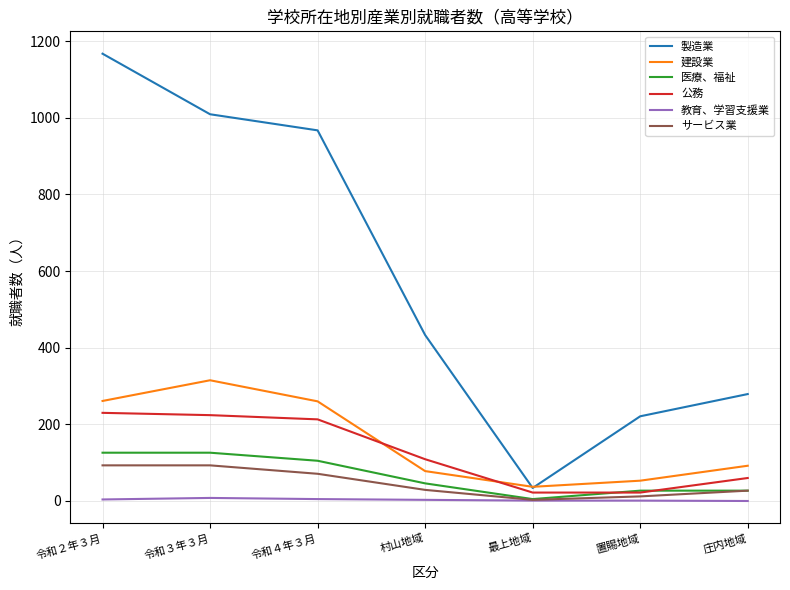

At which category does the chart reach its peak across all series?

令和２年３月